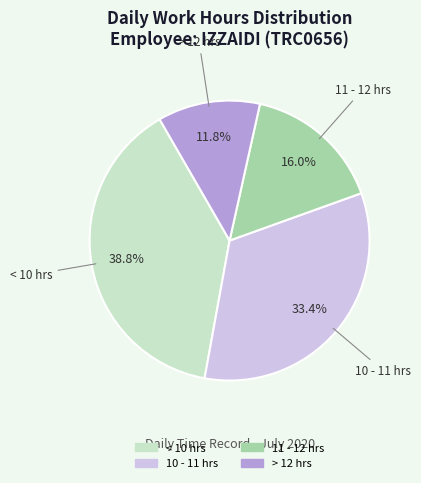

Does any single category account for the majority?

No